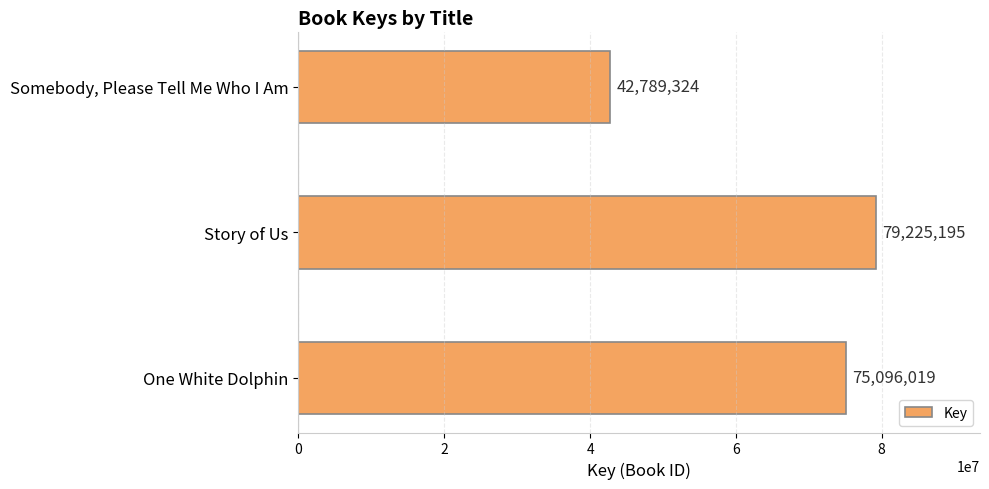

What is the difference between the maximum and second lowest values?

4129176